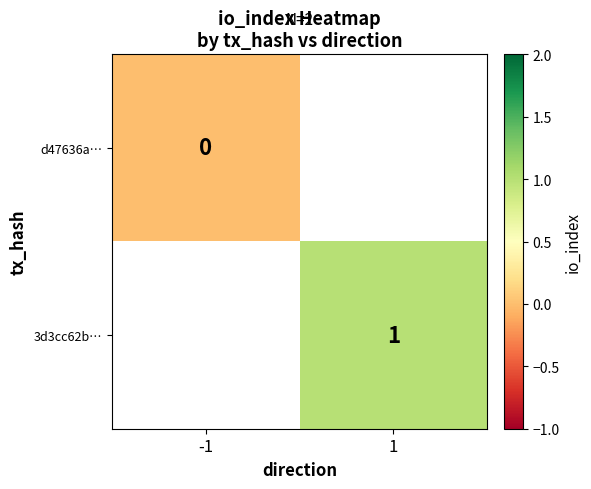

At how many categories does at least one series exceed 0?

1